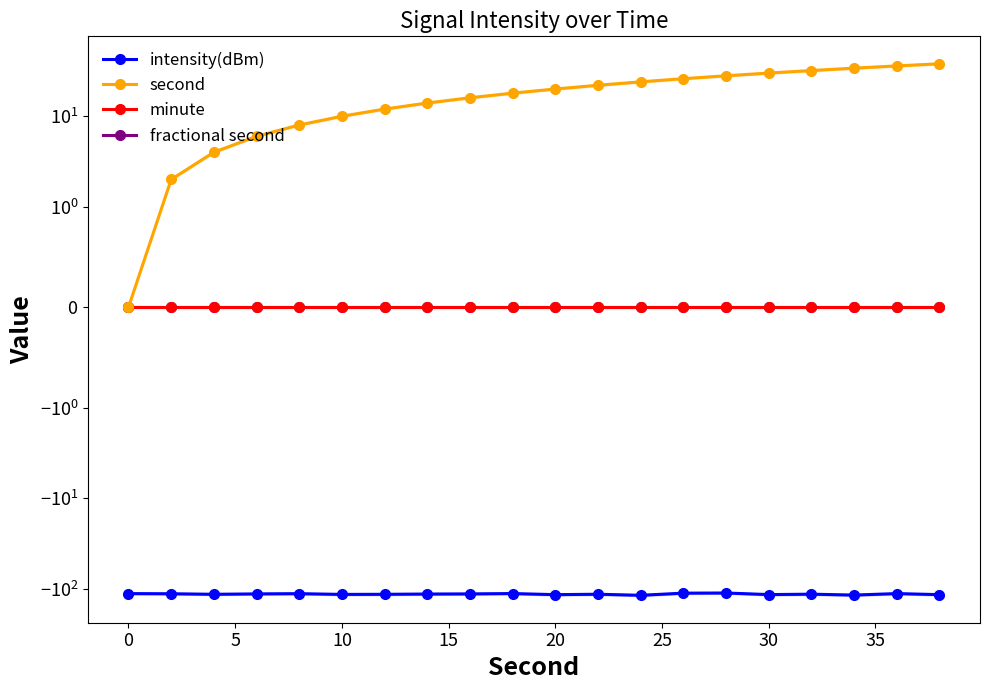

True or false: intensity(dBm) and fractional second intersect in this chart.

False